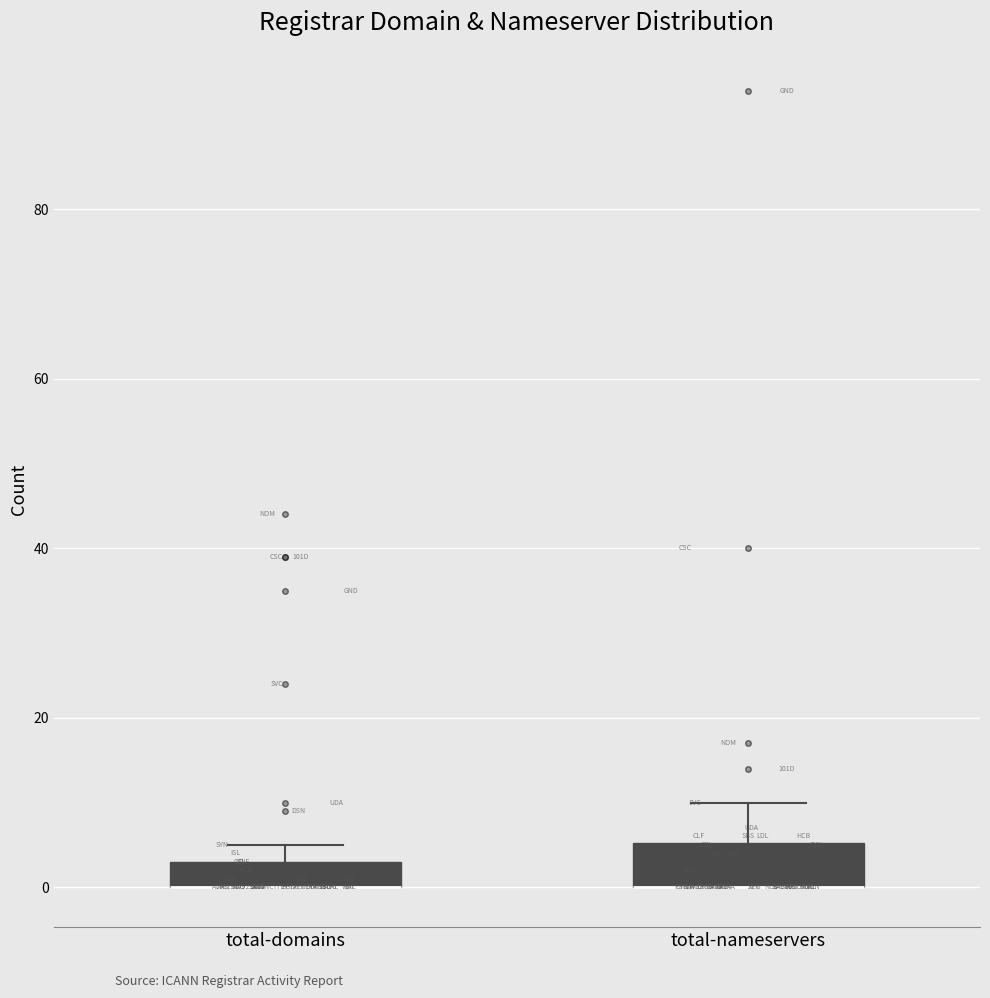

Reading left to right, transcribe this box plot: for each box, give where its median line is, the range the box spans, and where its two whiskers end, as read against the y-axis. The values are not printed on the chart, so give them approximately, as read against the axis.

total-domains: median 0 (drawn on the box's lower edge), box 0 to 4, whiskers 0 to 6
total-nameservers: median 0 (drawn on the box's lower edge), box 0 to 6, whiskers 0 to 10